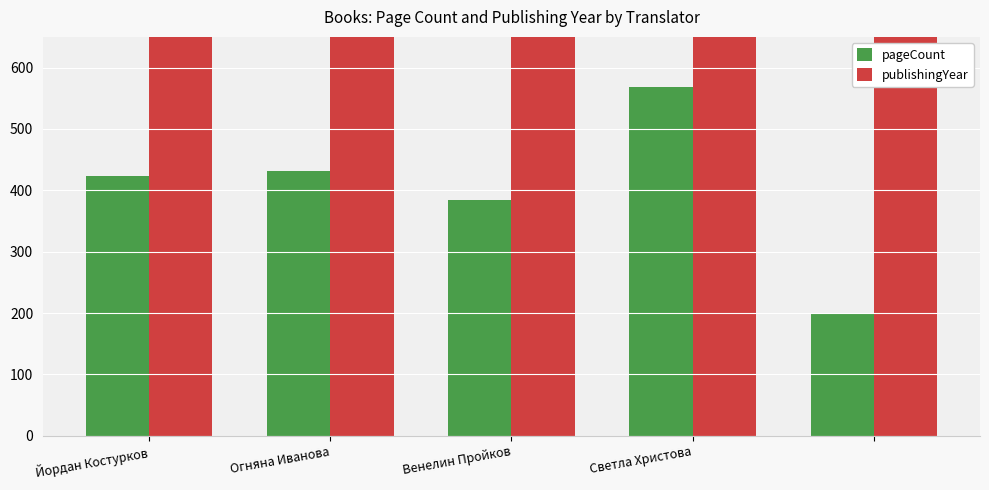

What is the maximum value shown in the chart?

2015